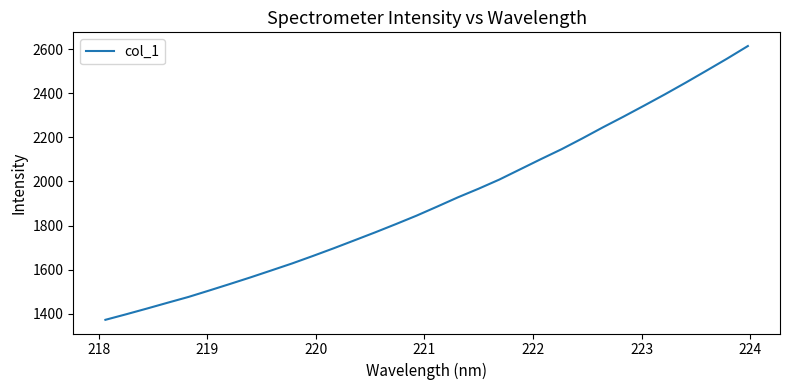

What is the difference between the maximum and minimum values?

1240.4